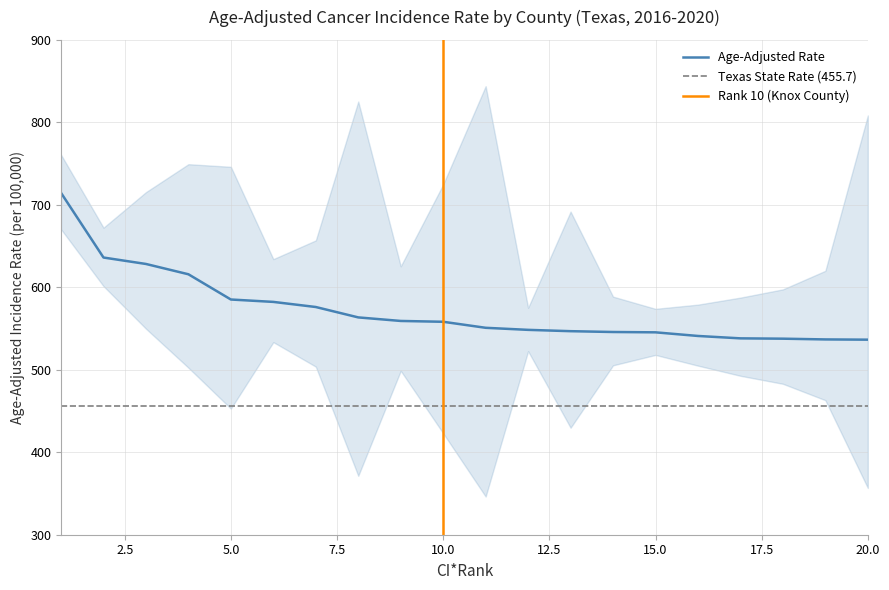

What is the approximate value of Age-Adjusted Rate at Polk?

714.5